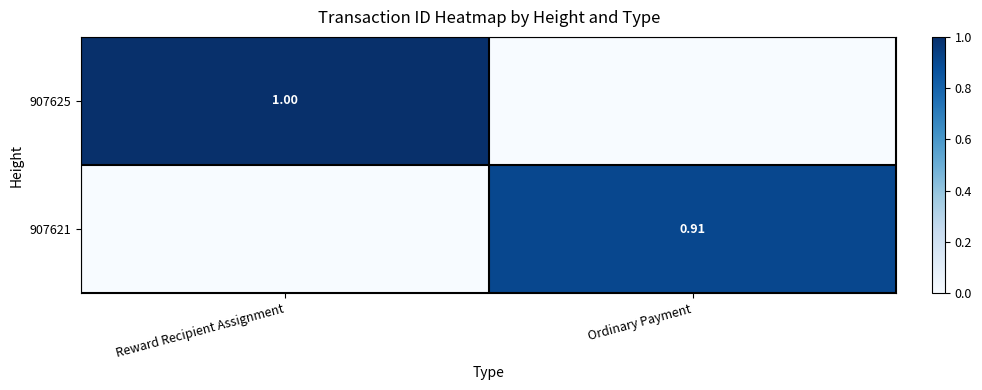

The 907621 series shows 1.4 at Ordinary Payment. True or false?

False